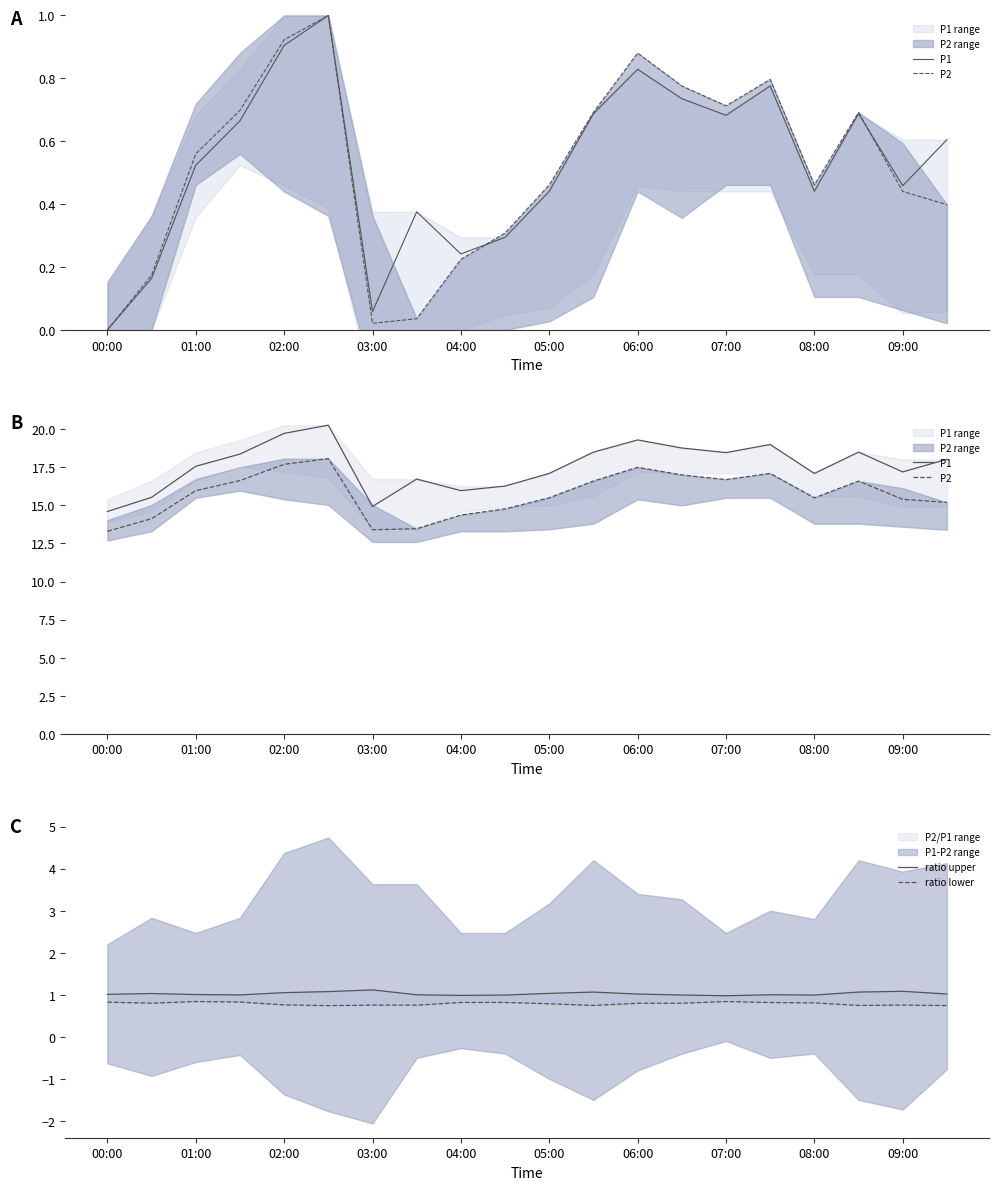

How many interior local peaks does the P2 series have?

4